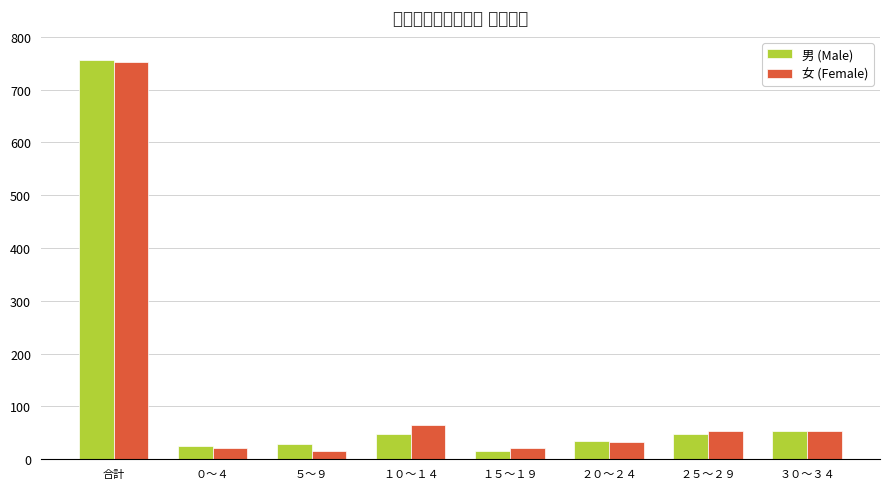

What is the label of the 3rd bar from the right?

２０～２４